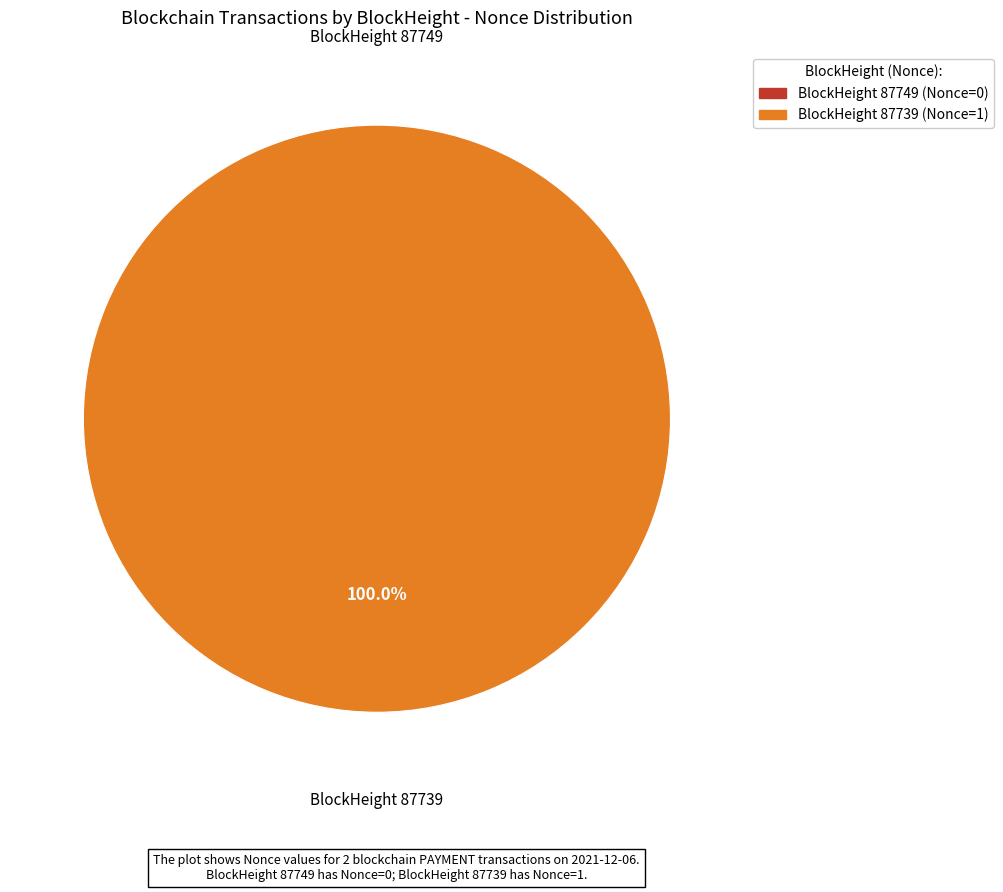

Rank the categories by value from lowest to highest.

87749, 87739